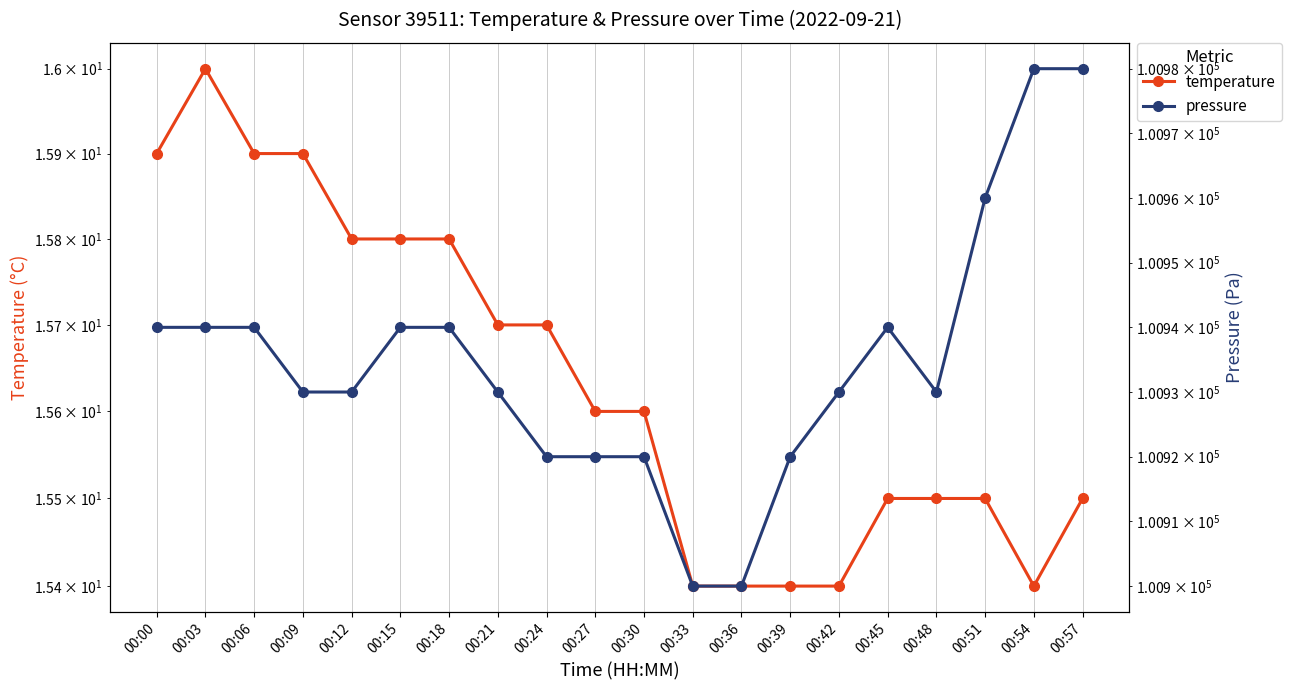

At which category is the sum across all series the highest?

00:57